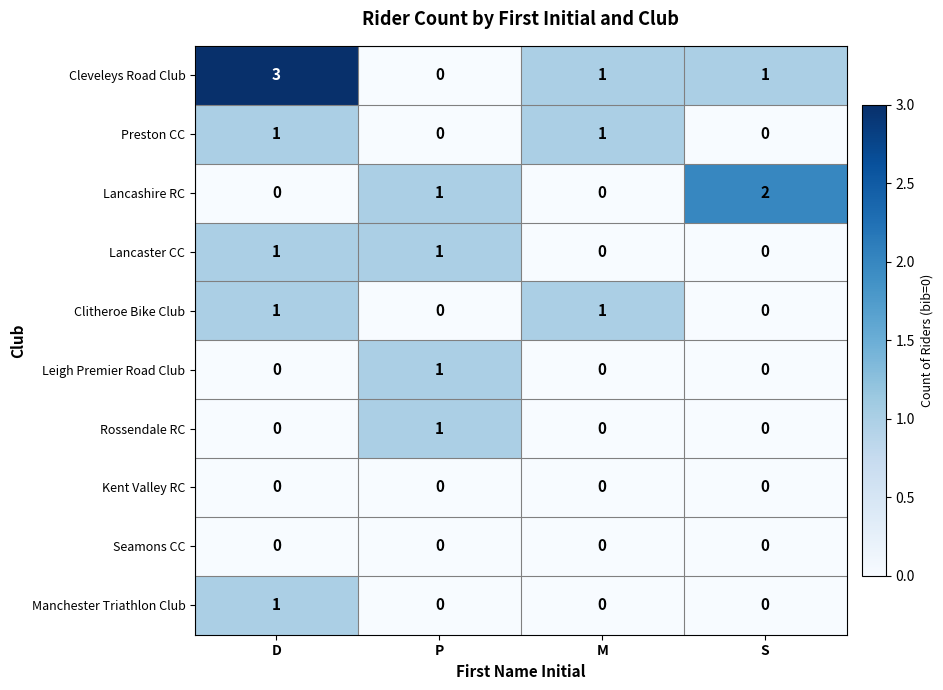

What is the maximum value shown in the chart?

3